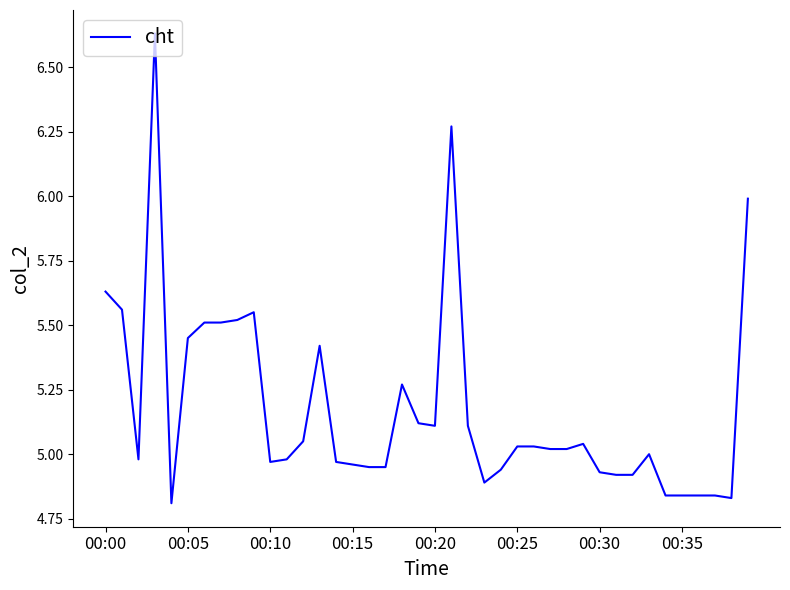

What is the difference between the maximum and minimum values?

1.8